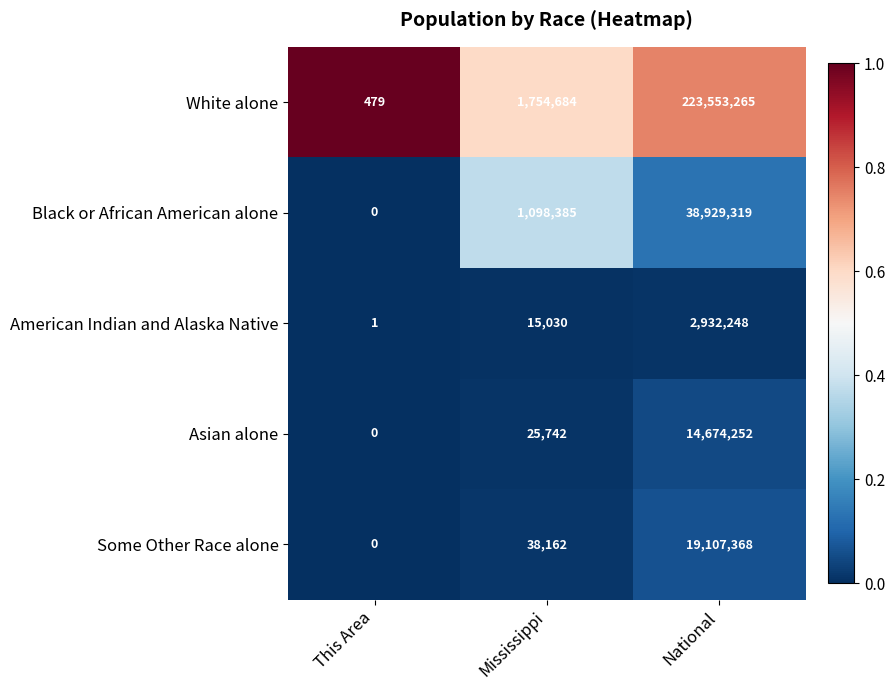

Reading right to left, what are all the values shown in this chart?

White alone: National=223553265	Mississippi=1754684	This Area=479
Black or African American alone: National=38929319	Mississippi=1098385	This Area=0
American Indian and Alaska Native: National=2932248	Mississippi=15030	This Area=1
Asian alone: National=14674252	Mississippi=25742	This Area=0
Some Other Race alone: National=19107368	Mississippi=38162	This Area=0